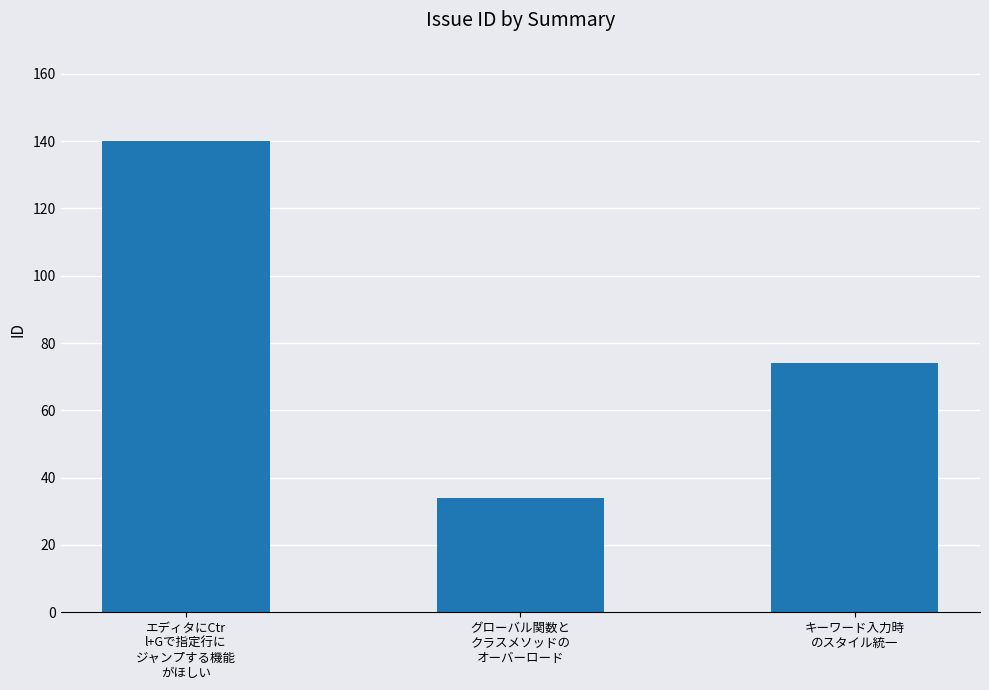

How many categories are shown in the chart?

3